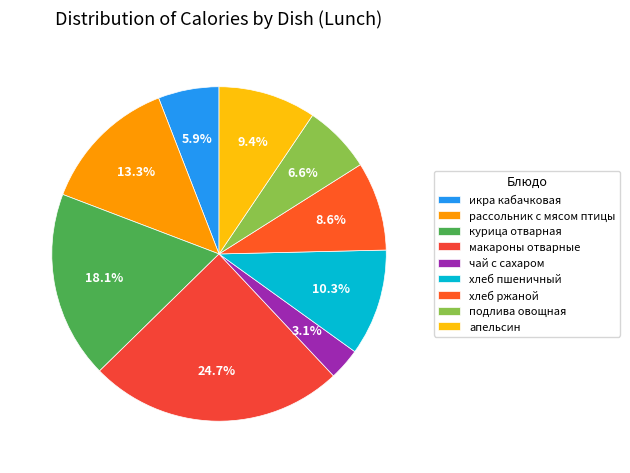

Combined, do икра кабачковая and рассольник с мясом птицы account for over 50%?

No